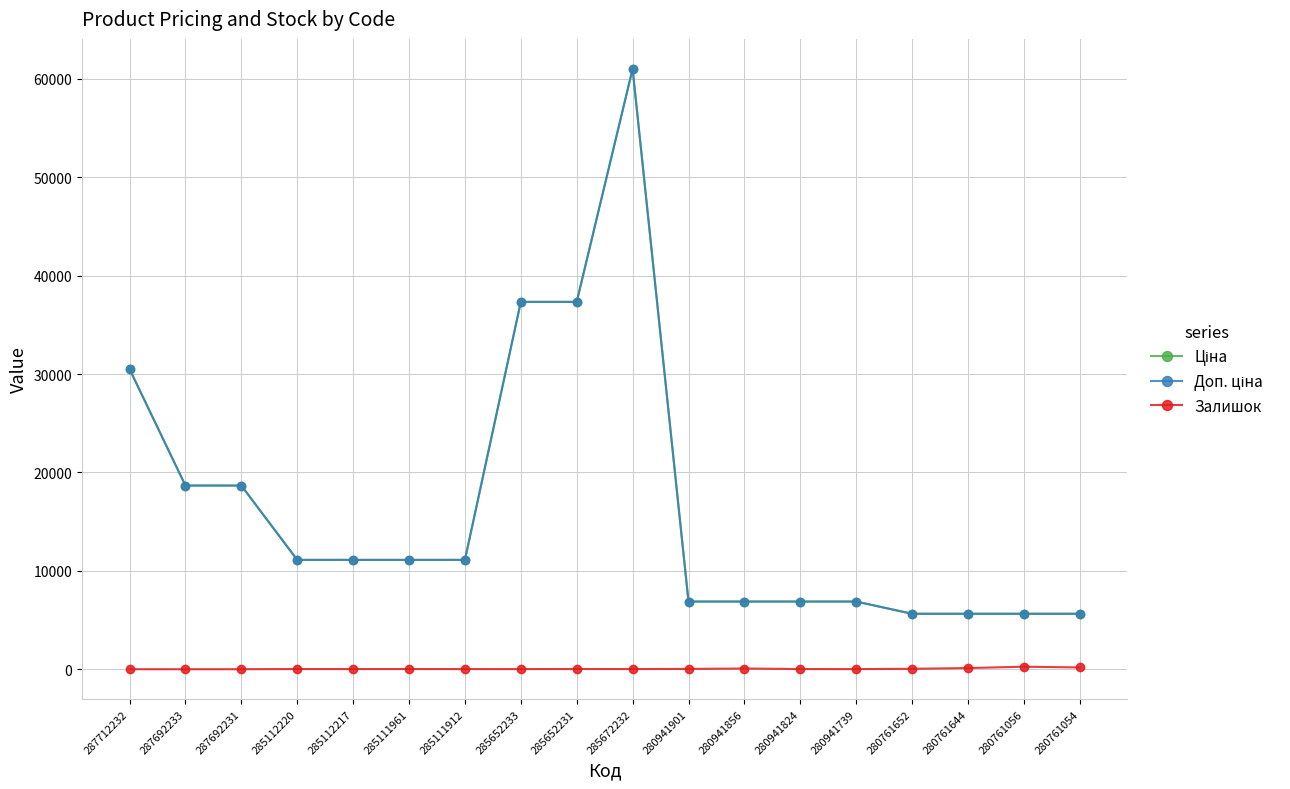

Is this an area chart (filled region under the line)?

No